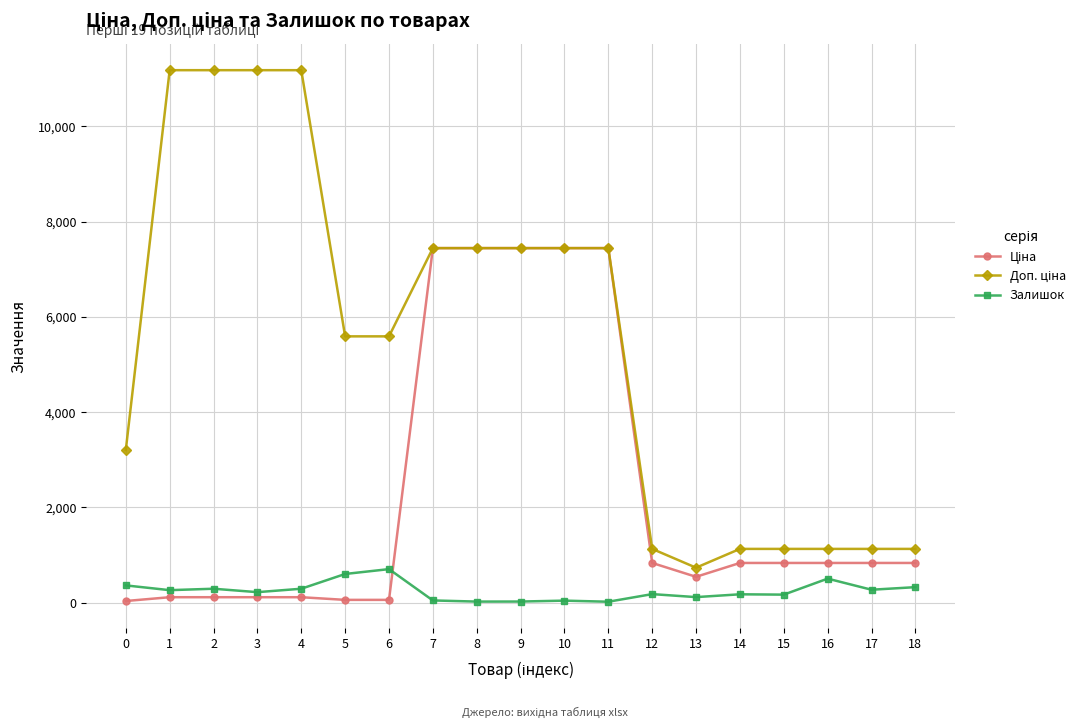

True or false: Залишок has more than 1 interior local peaks.

True